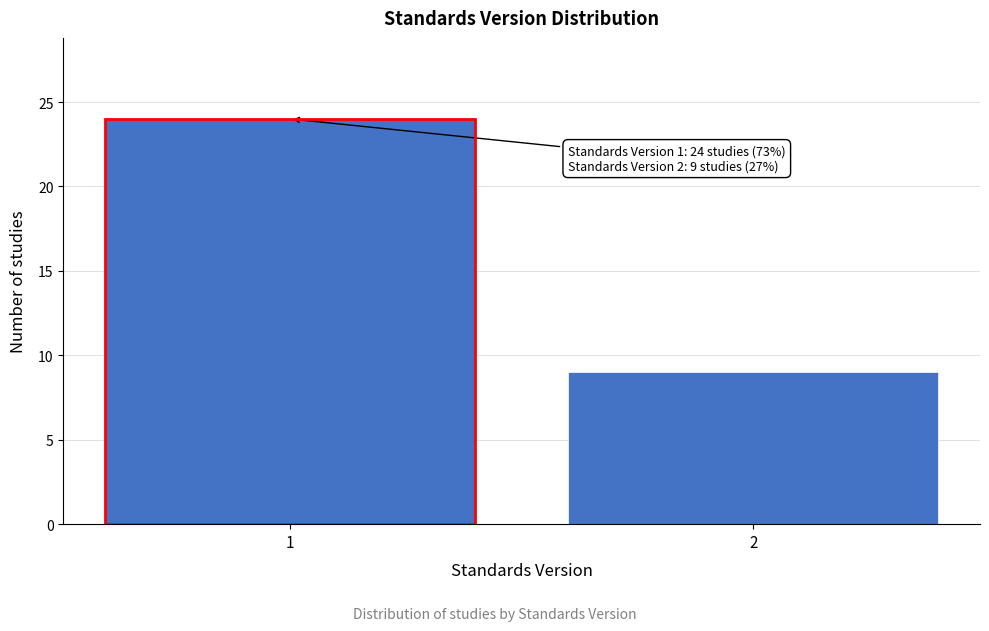

Reading right to left, list all the values displayed in this chart.

9	24